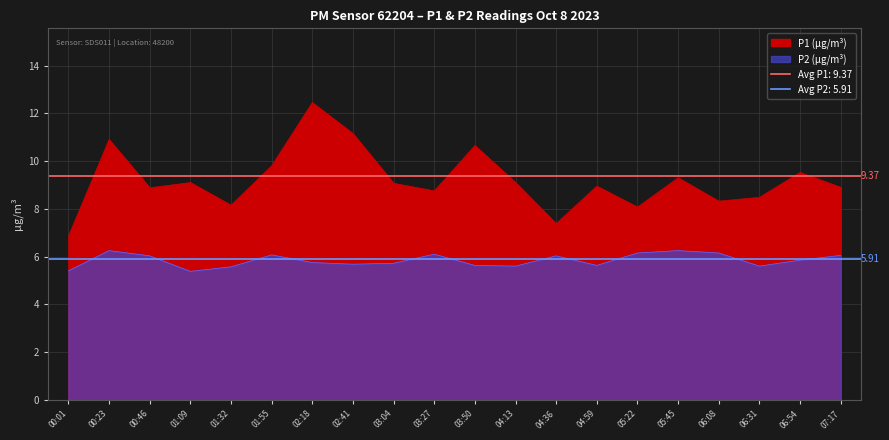

What is the value of the P2 point at the 4th from the left?

5.4